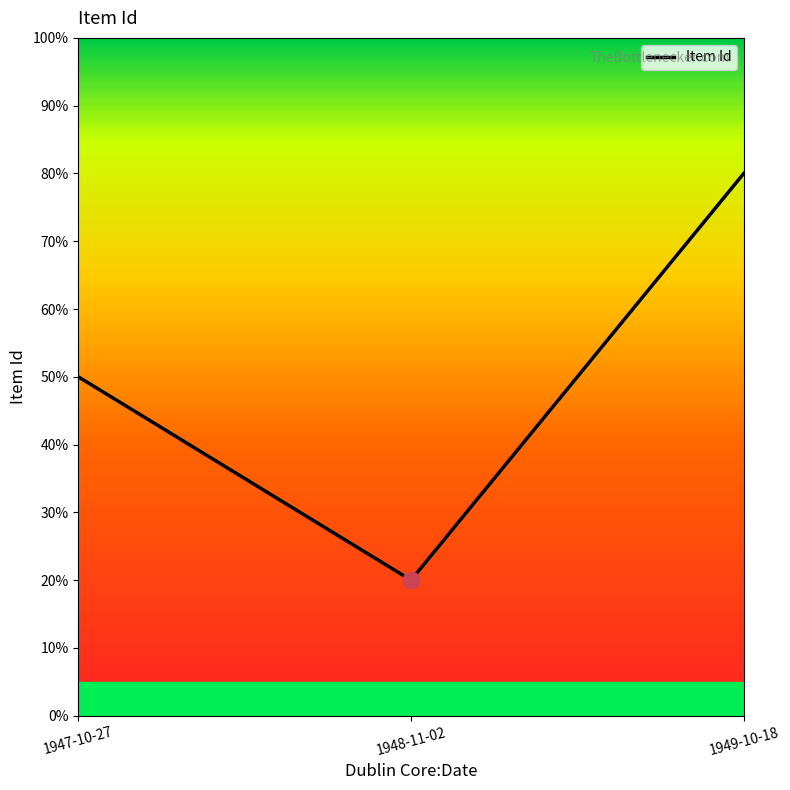

What is the maximum value shown in the chart?

80